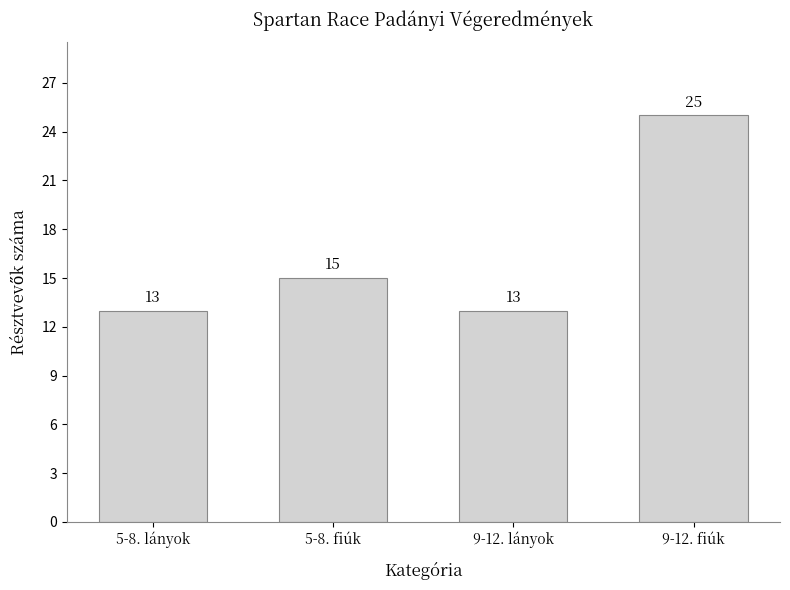

What is the label of the 2nd bar from the right?

9-12. lányok